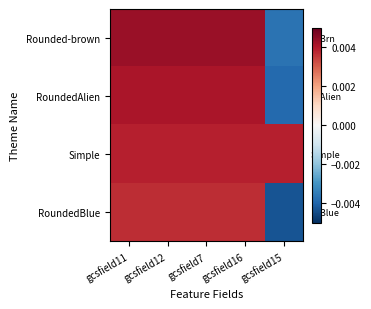

Count the number of categories in the chart.

5